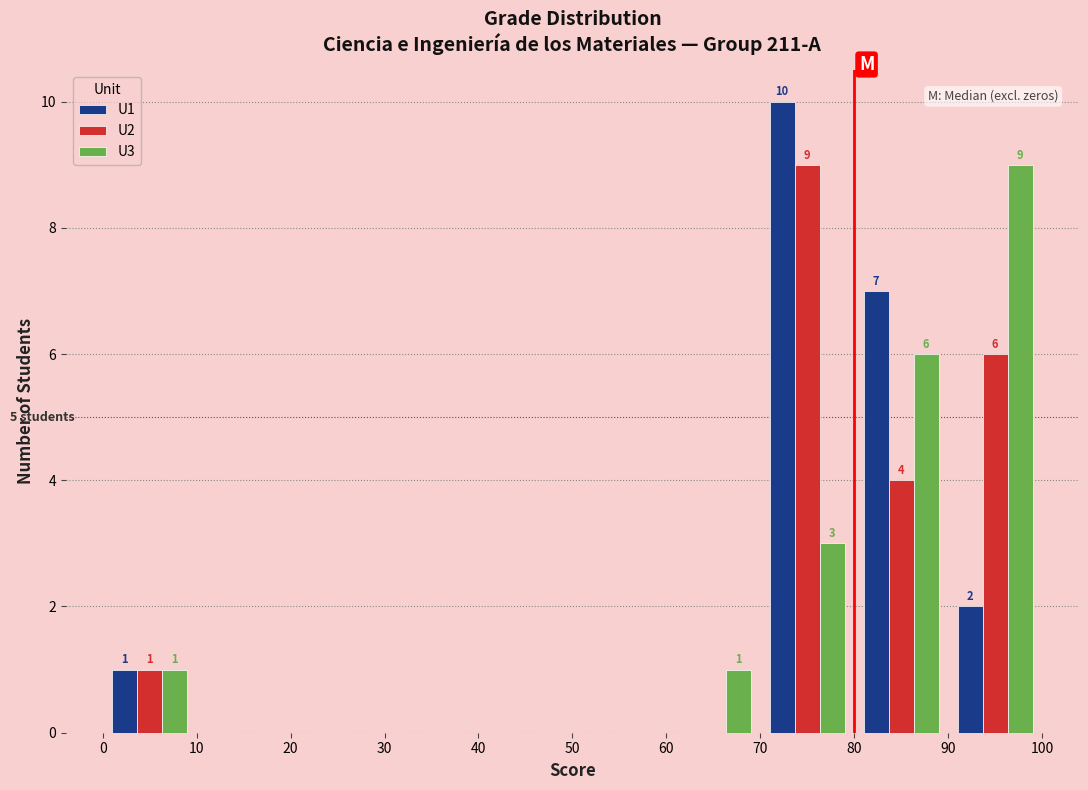

In the U3 series, which range on the x-axis has the tallest bar?

90 to 100